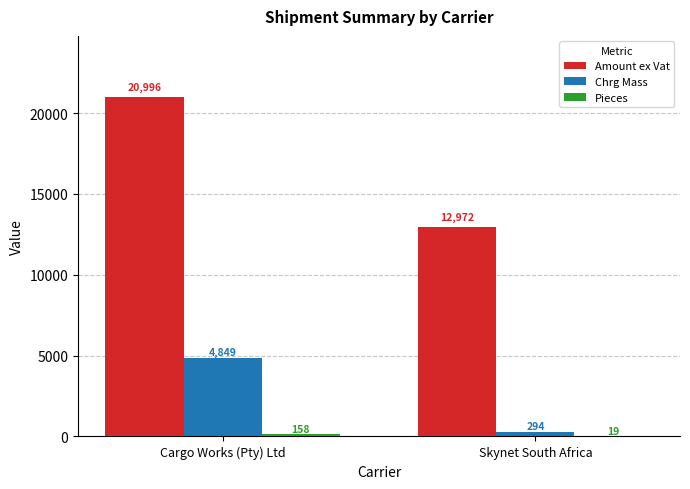

The Chrg Mass series shows 294.0 at Skynet South Africa. True or false?

True